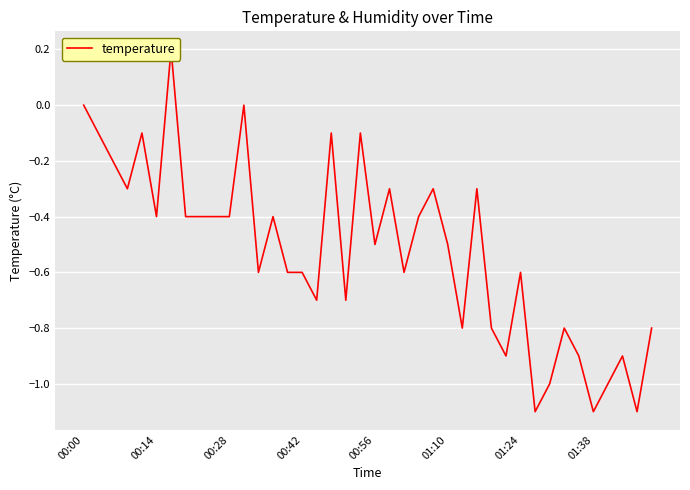

Reading left to right, list all the values displayed in this chart.

0.0	-0.1	-0.2	-0.3	-0.1	-0.4	0.2	-0.4	-0.4	-0.4	-0.4	0.0	-0.6	-0.4	-0.6	-0.6	-0.7	-0.1	-0.7	-0.1	-0.5	-0.3	-0.6	-0.4	-0.3	-0.5	-0.8	-0.3	-0.8	-0.9	-0.6	-1.1	-1.0	-0.8	-0.9	-1.1	-1.0	-0.9	-1.1	-0.8